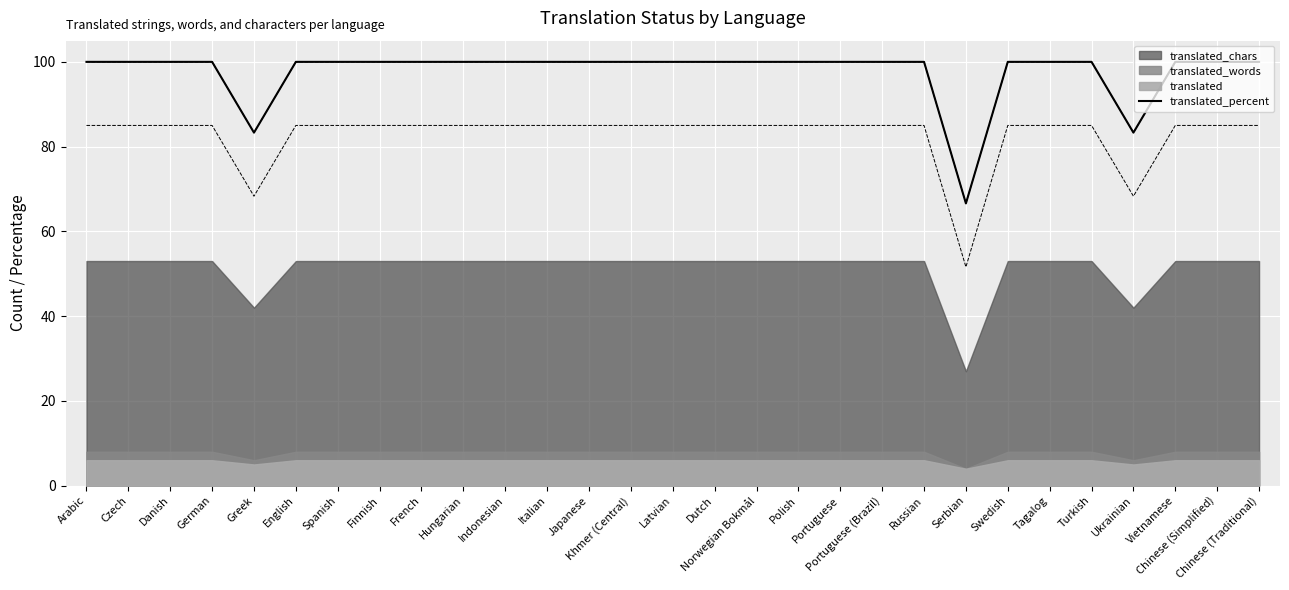

What is the average value?

97.7